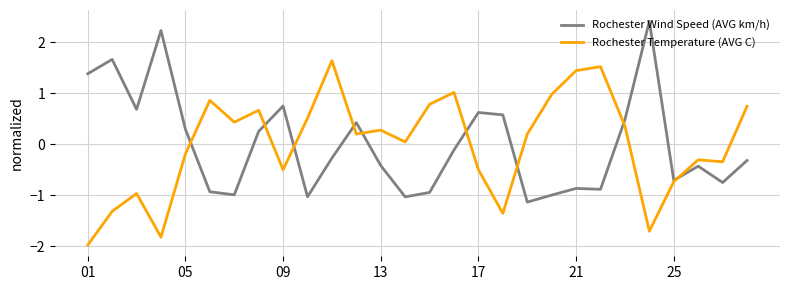

What is the smallest value displayed?

-2.0